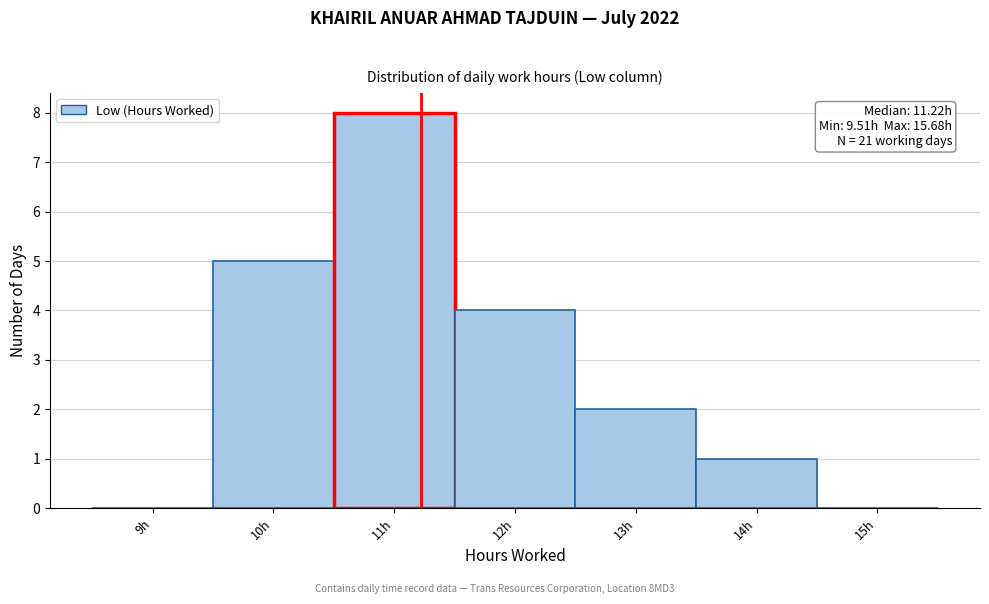

Over which range of the x-axis is the bar tallest?

10.5 to 11.5